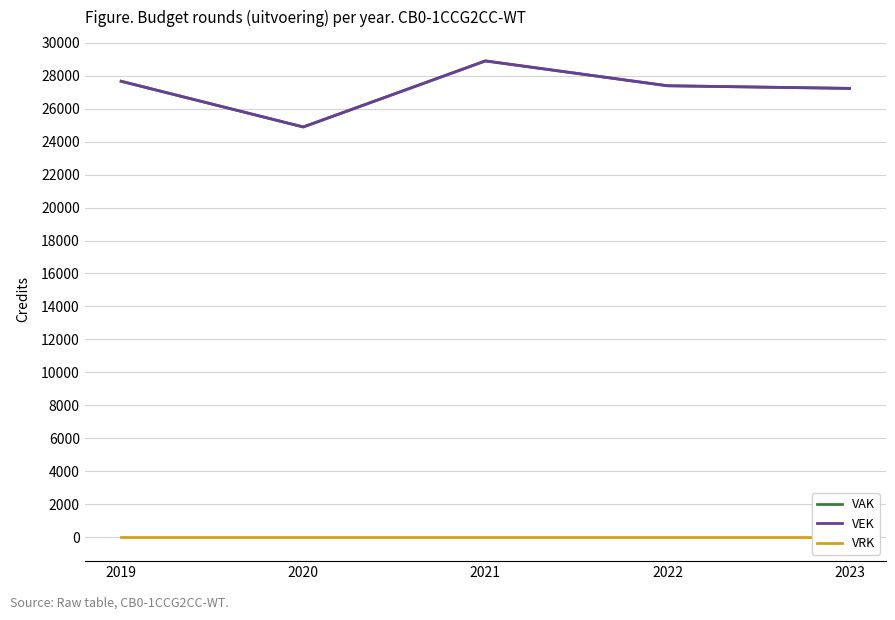

How many values in the VAK series exceed 27386?

2